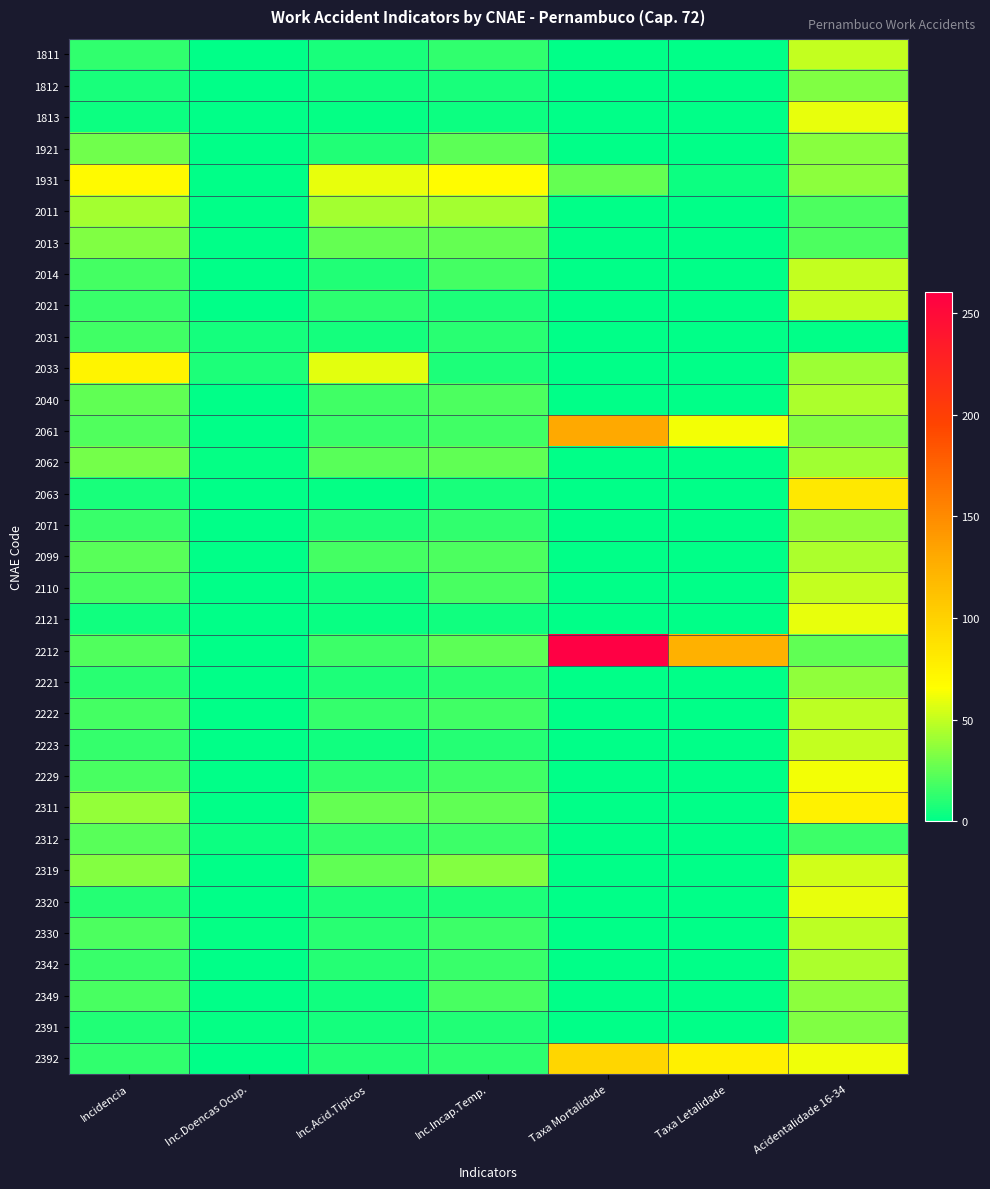

Reading left to right, extract all data points from this chart.

1811: Incidencia=12.6	Inc.Doencas Ocup.=0.0	Inc.Acid.Tipicos=6.3	Inc.Incap.Temp.=12.6	Taxa Mortalidade=0.0	Taxa Letalidade=0.0	Acidentalidade 16-34=50.0
1812: Incidencia=6.7	Inc.Doencas Ocup.=0.0	Inc.Acid.Tipicos=4.5	Inc.Incap.Temp.=6.7	Taxa Mortalidade=0.0	Taxa Letalidade=0.0	Acidentalidade 16-34=33.3
1813: Incidencia=3.8	Inc.Doencas Ocup.=0.0	Inc.Acid.Tipicos=1.5	Inc.Incap.Temp.=3.8	Taxa Mortalidade=0.0	Taxa Letalidade=0.0	Acidentalidade 16-34=60.0
1921: Incidencia=29.1	Inc.Doencas Ocup.=0.0	Inc.Acid.Tipicos=8.8	Inc.Incap.Temp.=24.0	Taxa Mortalidade=0.0	Taxa Letalidade=0.0	Acidentalidade 16-34=34.8
1931: Incidencia=69.0	Inc.Doencas Ocup.=0.0	Inc.Acid.Tipicos=59.2	Inc.Incap.Temp.=68.0	Taxa Mortalidade=26.4	Taxa Letalidade=3.8	Acidentalidade 16-34=36.4
2011: Incidencia=42.7	Inc.Doencas Ocup.=0.0	Inc.Acid.Tipicos=42.7	Inc.Incap.Temp.=42.7	Taxa Mortalidade=0.0	Taxa Letalidade=0.0	Acidentalidade 16-34=20.0
2013: Incidencia=32.9	Inc.Doencas Ocup.=0.0	Inc.Acid.Tipicos=26.3	Inc.Incap.Temp.=26.3	Taxa Mortalidade=0.0	Taxa Letalidade=0.0	Acidentalidade 16-34=20.0
2014: Incidencia=17.4	Inc.Doencas Ocup.=0.0	Inc.Acid.Tipicos=8.7	Inc.Incap.Temp.=17.4	Taxa Mortalidade=0.0	Taxa Letalidade=0.0	Acidentalidade 16-34=50.0
2021: Incidencia=15.1	Inc.Doencas Ocup.=0.0	Inc.Acid.Tipicos=11.3	Inc.Incap.Temp.=7.6	Taxa Mortalidade=0.0	Taxa Letalidade=0.0	Acidentalidade 16-34=50.0
2031: Incidencia=16.5	Inc.Doencas Ocup.=5.5	Inc.Acid.Tipicos=5.5	Inc.Incap.Temp.=11.0	Taxa Mortalidade=0.0	Taxa Letalidade=0.0	Acidentalidade 16-34=0.0
2033: Incidencia=73.8	Inc.Doencas Ocup.=7.4	Inc.Acid.Tipicos=59.0	Inc.Incap.Temp.=7.4	Taxa Mortalidade=0.0	Taxa Letalidade=0.0	Acidentalidade 16-34=40.0
2040: Incidencia=25.3	Inc.Doencas Ocup.=0.0	Inc.Acid.Tipicos=16.9	Inc.Incap.Temp.=19.7	Taxa Mortalidade=0.0	Taxa Letalidade=0.0	Acidentalidade 16-34=44.4
2061: Incidencia=21.0	Inc.Doencas Ocup.=0.7	Inc.Acid.Tipicos=14.4	Inc.Incap.Temp.=17.1	Taxa Mortalidade=131.3	Taxa Letalidade=62.5	Acidentalidade 16-34=34.4
2062: Incidencia=29.9	Inc.Doencas Ocup.=1.2	Inc.Acid.Tipicos=22.9	Inc.Incap.Temp.=25.4	Taxa Mortalidade=0.0	Taxa Letalidade=0.0	Acidentalidade 16-34=41.7
2063: Incidencia=6.6	Inc.Doencas Ocup.=0.0	Inc.Acid.Tipicos=1.1	Inc.Incap.Temp.=6.6	Taxa Mortalidade=0.0	Taxa Letalidade=0.0	Acidentalidade 16-34=83.3
2071: Incidencia=14.8	Inc.Doencas Ocup.=0.0	Inc.Acid.Tipicos=8.0	Inc.Incap.Temp.=12.5	Taxa Mortalidade=0.0	Taxa Letalidade=0.0	Acidentalidade 16-34=38.5
2099: Incidencia=22.5	Inc.Doencas Ocup.=0.0	Inc.Acid.Tipicos=17.5	Inc.Incap.Temp.=20.0	Taxa Mortalidade=0.0	Taxa Letalidade=0.0	Acidentalidade 16-34=44.4
2110: Incidencia=18.7	Inc.Doencas Ocup.=0.0	Inc.Acid.Tipicos=4.7	Inc.Incap.Temp.=18.7	Taxa Mortalidade=0.0	Taxa Letalidade=0.0	Acidentalidade 16-34=50.0
2121: Incidencia=4.7	Inc.Doencas Ocup.=0.0	Inc.Acid.Tipicos=2.8	Inc.Incap.Temp.=4.7	Taxa Mortalidade=0.0	Taxa Letalidade=0.0	Acidentalidade 16-34=60.0
2212: Incidencia=20.9	Inc.Doencas Ocup.=0.0	Inc.Acid.Tipicos=15.6	Inc.Incap.Temp.=23.5	Taxa Mortalidade=260.7	Taxa Letalidade=125.0	Acidentalidade 16-34=25.0
2221: Incidencia=10.4	Inc.Doencas Ocup.=0.0	Inc.Acid.Tipicos=7.8	Inc.Incap.Temp.=10.4	Taxa Mortalidade=0.0	Taxa Letalidade=0.0	Acidentalidade 16-34=37.5
2222: Incidencia=17.7	Inc.Doencas Ocup.=0.0	Inc.Acid.Tipicos=14.0	Inc.Incap.Temp.=17.2	Taxa Mortalidade=0.0	Taxa Letalidade=0.0	Acidentalidade 16-34=48.5
2223: Incidencia=13.3	Inc.Doencas Ocup.=0.0	Inc.Acid.Tipicos=5.0	Inc.Incap.Temp.=10.0	Taxa Mortalidade=0.0	Taxa Letalidade=0.0	Acidentalidade 16-34=50.0
2229: Incidencia=18.8	Inc.Doencas Ocup.=0.2	Inc.Acid.Tipicos=11.4	Inc.Incap.Temp.=16.5	Taxa Mortalidade=0.0	Taxa Letalidade=0.0	Acidentalidade 16-34=62.2
2311: Incidencia=37.8	Inc.Doencas Ocup.=0.0	Inc.Acid.Tipicos=26.4	Inc.Incap.Temp.=24.6	Taxa Mortalidade=0.0	Taxa Letalidade=0.0	Acidentalidade 16-34=75.0
2312: Incidencia=23.4	Inc.Doencas Ocup.=3.6	Inc.Acid.Tipicos=12.6	Inc.Incap.Temp.=16.2	Taxa Mortalidade=0.0	Taxa Letalidade=0.0	Acidentalidade 16-34=15.4
2319: Incidencia=33.8	Inc.Doencas Ocup.=0.0	Inc.Acid.Tipicos=24.8	Inc.Incap.Temp.=33.8	Taxa Mortalidade=0.0	Taxa Letalidade=0.0	Acidentalidade 16-34=53.3
2320: Incidencia=10.0	Inc.Doencas Ocup.=0.0	Inc.Acid.Tipicos=8.0	Inc.Incap.Temp.=8.0	Taxa Mortalidade=0.0	Taxa Letalidade=0.0	Acidentalidade 16-34=60.0
2330: Incidencia=19.8	Inc.Doencas Ocup.=1.6	Inc.Acid.Tipicos=10.4	Inc.Incap.Temp.=16.2	Taxa Mortalidade=0.0	Taxa Letalidade=0.0	Acidentalidade 16-34=48.6
2342: Incidencia=14.4	Inc.Doencas Ocup.=0.0	Inc.Acid.Tipicos=9.8	Inc.Incap.Temp.=14.4	Taxa Mortalidade=0.0	Taxa Letalidade=0.0	Acidentalidade 16-34=44.1
2349: Incidencia=18.9	Inc.Doencas Ocup.=0.4	Inc.Acid.Tipicos=4.7	Inc.Incap.Temp.=18.5	Taxa Mortalidade=0.0	Taxa Letalidade=0.0	Acidentalidade 16-34=36.4
2391: Incidencia=8.7	Inc.Doencas Ocup.=1.4	Inc.Acid.Tipicos=5.8	Inc.Incap.Temp.=8.7	Taxa Mortalidade=0.0	Taxa Letalidade=0.0	Acidentalidade 16-34=33.3
2392: Incidencia=12.6	Inc.Doencas Ocup.=0.0	Inc.Acid.Tipicos=8.7	Inc.Incap.Temp.=11.6	Taxa Mortalidade=96.6	Taxa Letalidade=76.9	Acidentalidade 16-34=61.5